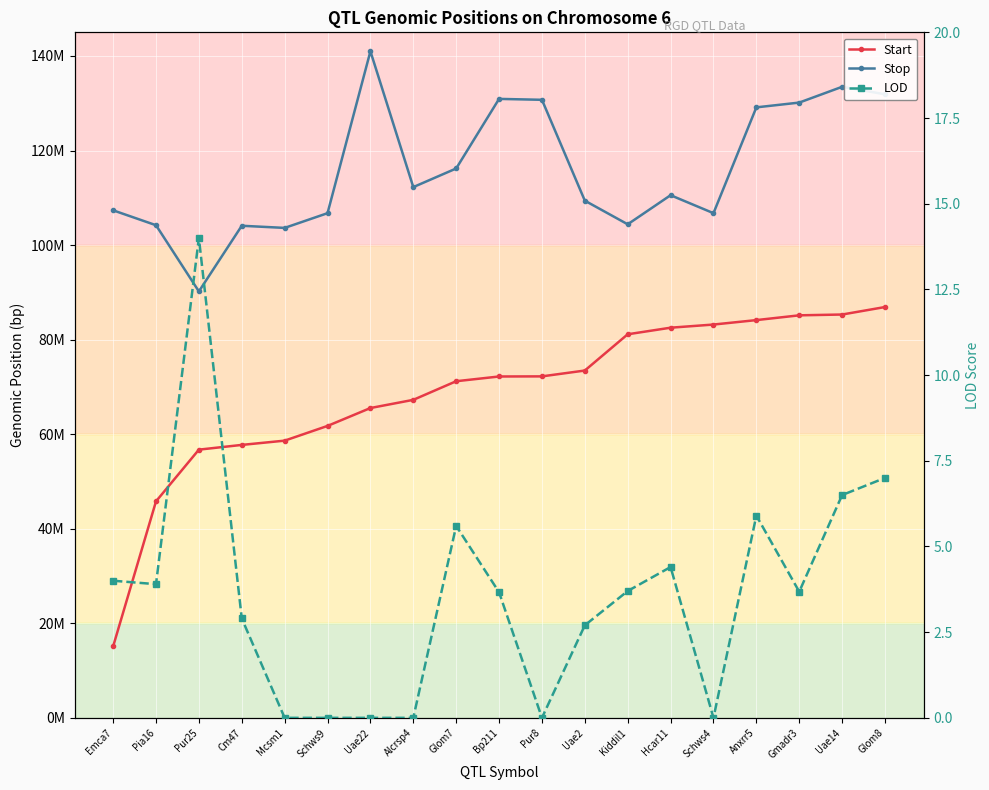

What is the sum of all Stop values?

2203052555.0